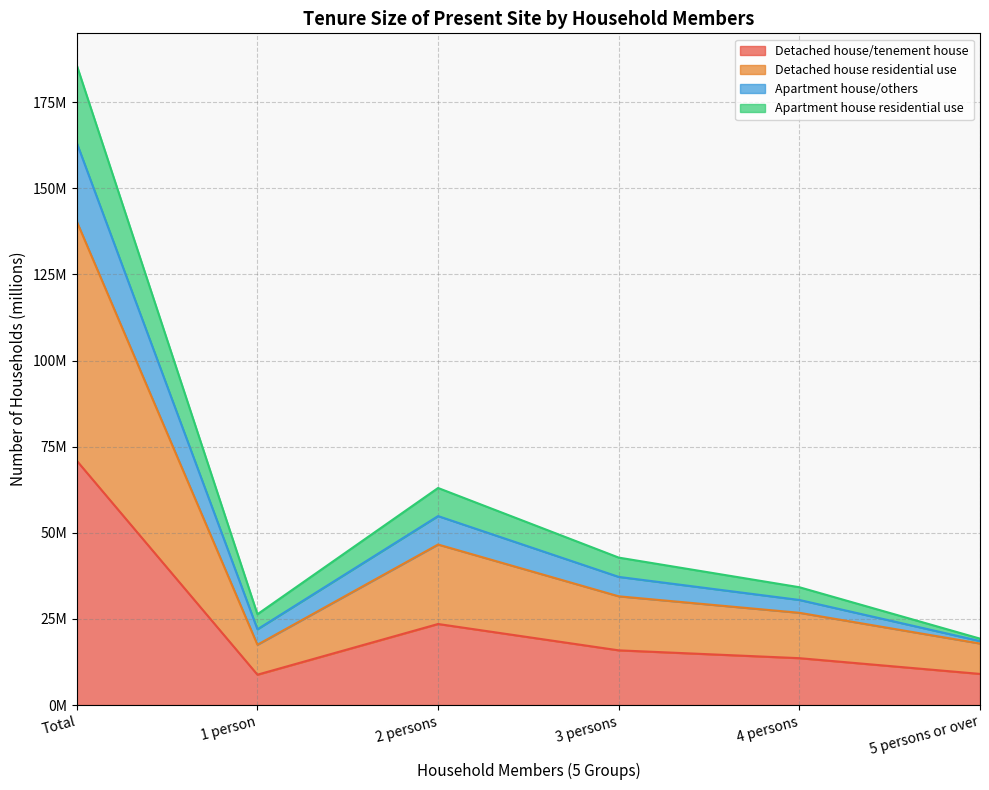

How many categories are shown in the chart?

6